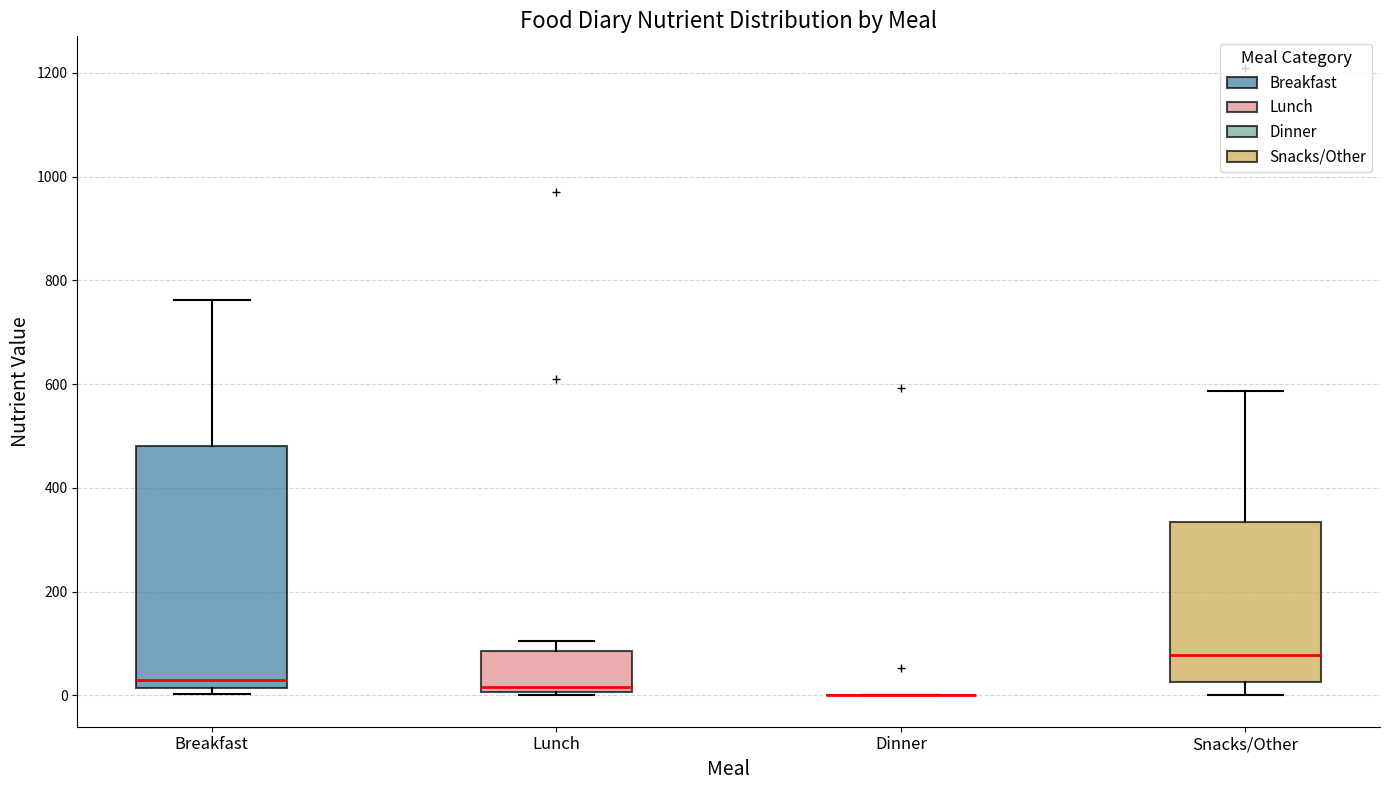

Which box is the tallest, from its lower edge to its upper edge?

Breakfast